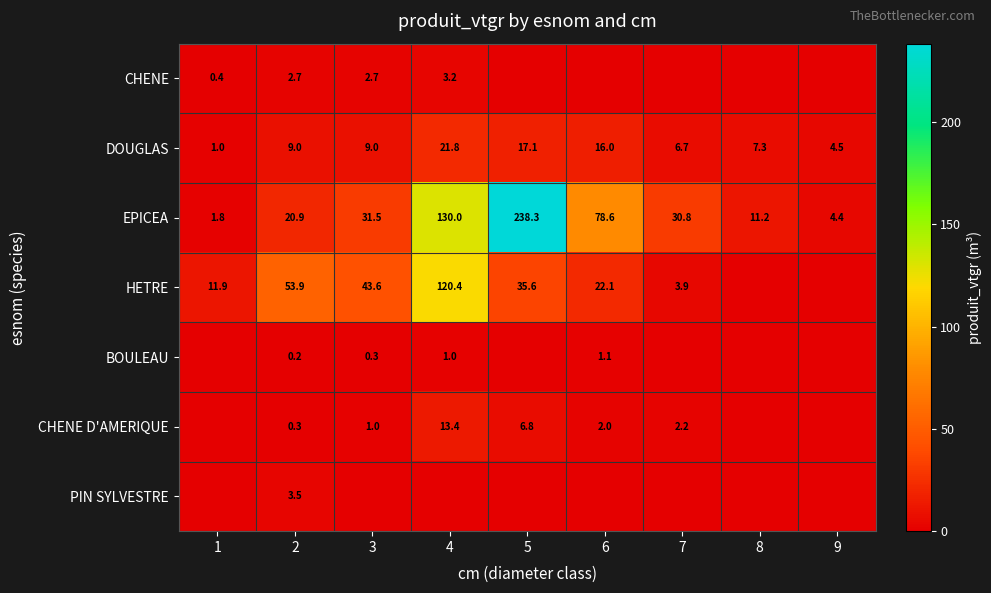

Read the EPICEA value at 3.

31.5